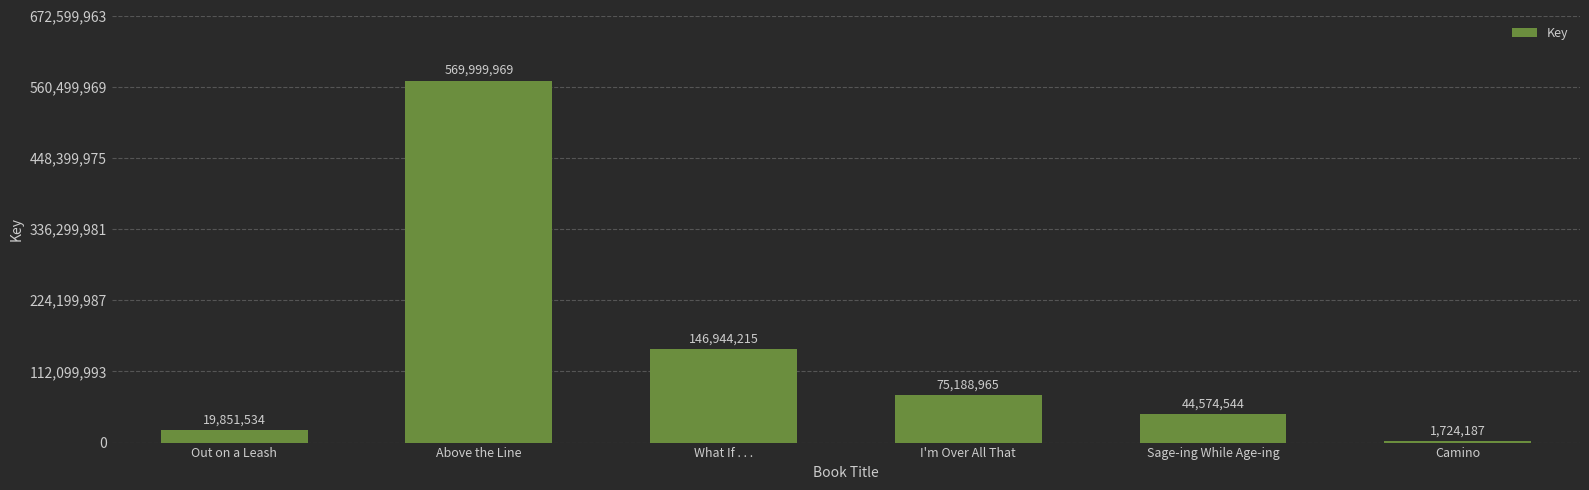

How many distinct data groups are displayed?

1